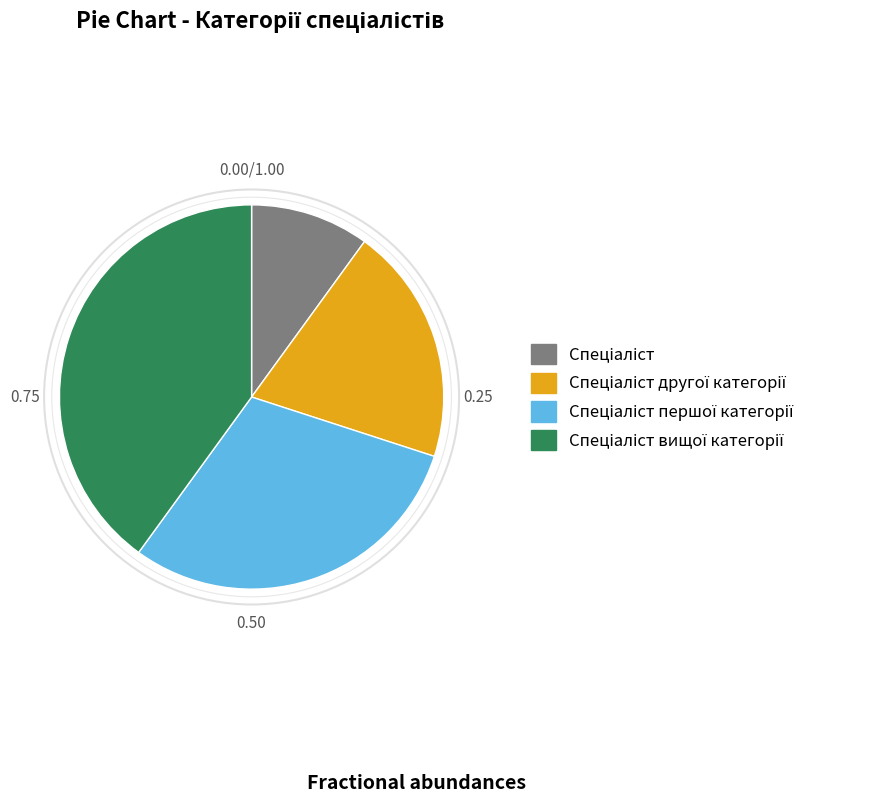

Is there any slice that represents more than half of the pie?

No